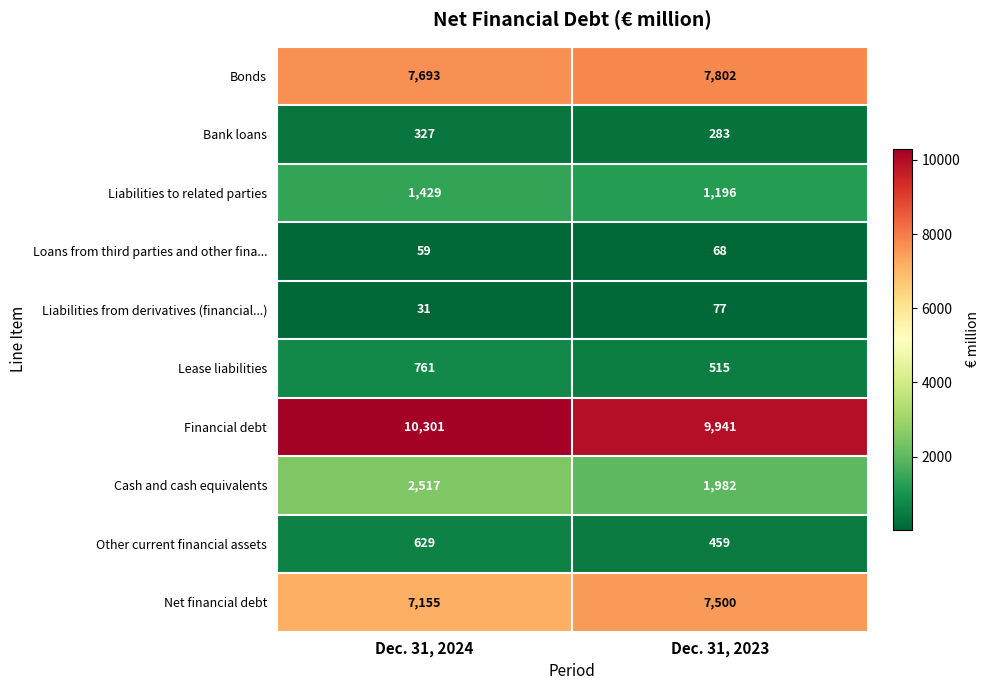

How many distinct data groups are displayed?

10